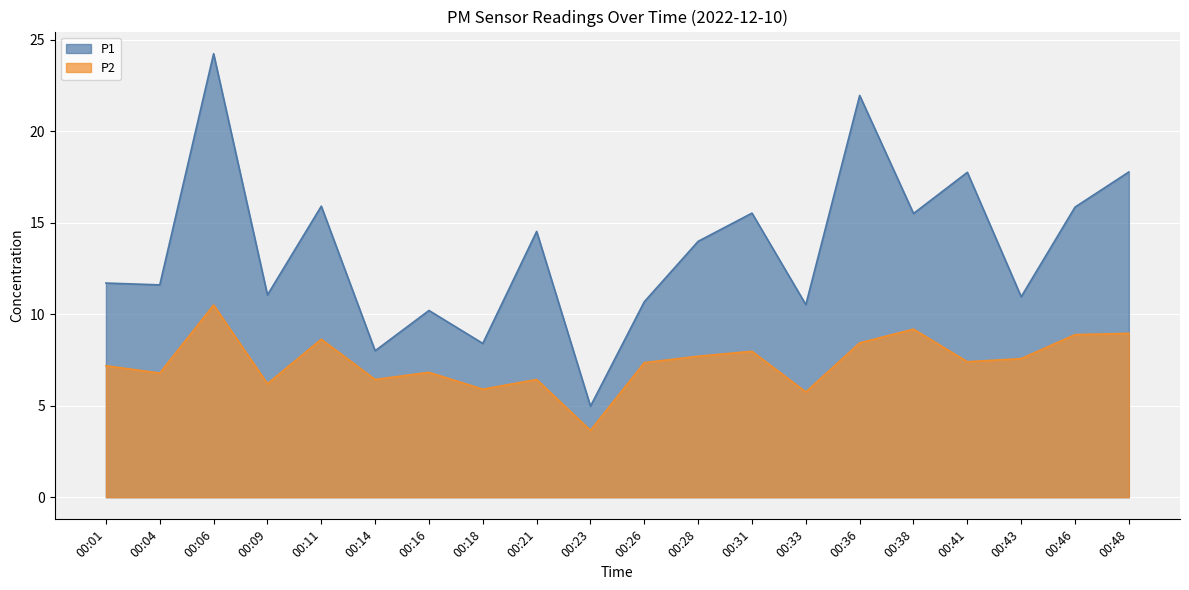

Reading left to right, extract all data points from this chart.

P1: 00:01=11.7	00:04=11.6	00:06=24.2	00:09=11.1	00:11=15.9	00:14=8.0	00:16=10.2	00:18=8.4	00:21=14.5	00:23=5.0	00:26=10.7	00:28=14.0	00:31=15.5	00:33=10.5	00:36=21.9	00:38=15.5	00:41=17.8	00:43=10.9	00:46=15.8	00:48=17.8
P2: 00:01=7.2	00:04=6.8	00:06=10.5	00:09=6.2	00:11=8.6	00:14=6.4	00:16=6.8	00:18=5.9	00:21=6.4	00:23=3.6	00:26=7.3	00:28=7.7	00:31=8.0	00:33=5.8	00:36=8.4	00:38=9.2	00:41=7.4	00:43=7.6	00:46=8.9	00:48=8.9